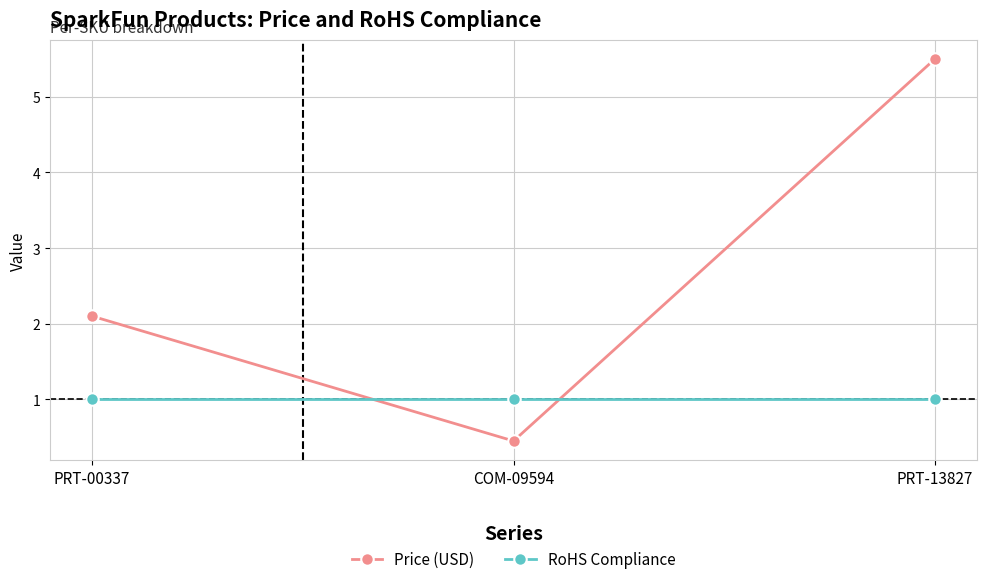

Which series has the largest total across all categories?

Price (USD)